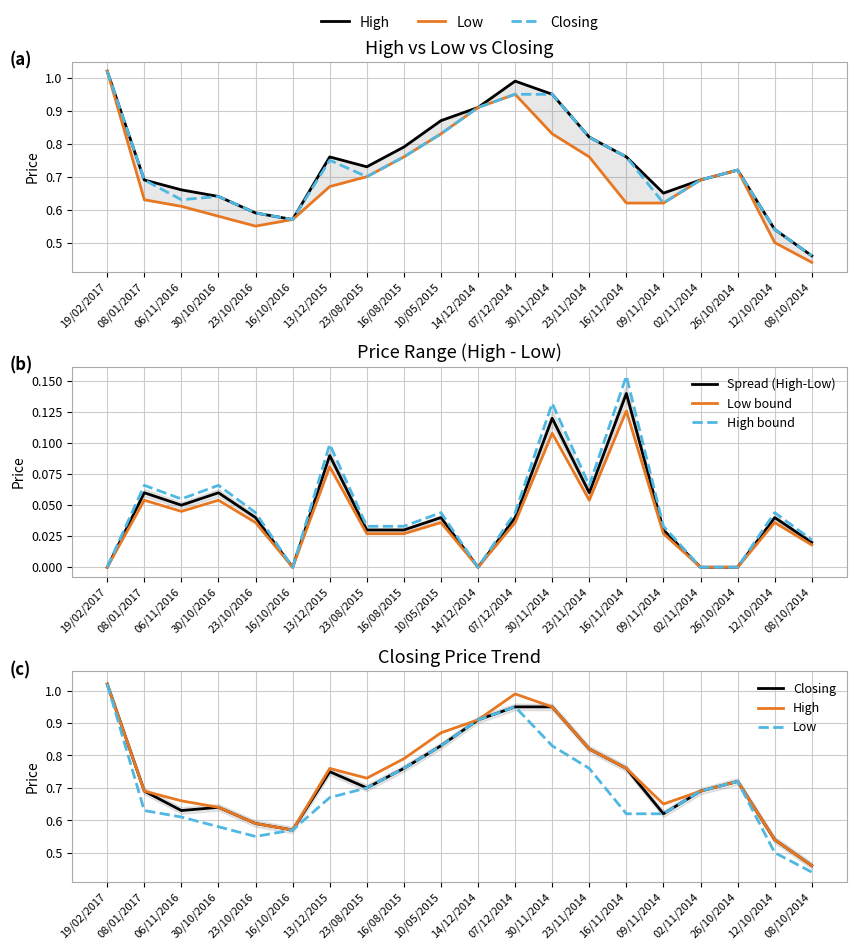

How many distinct data groups are displayed?

6